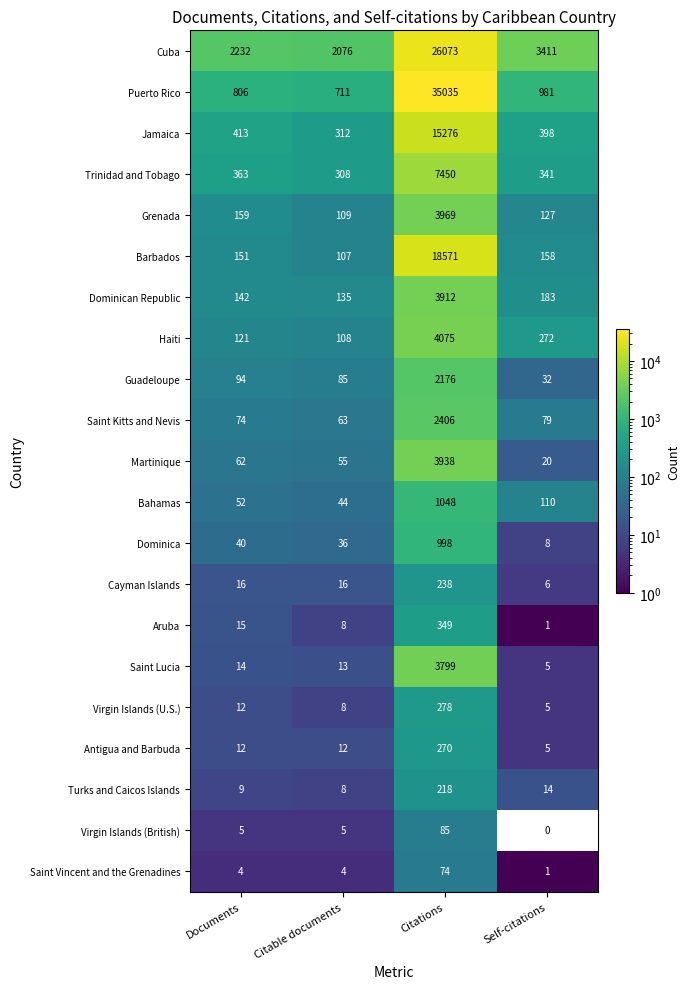

Read the Aruba value at Citations.

349